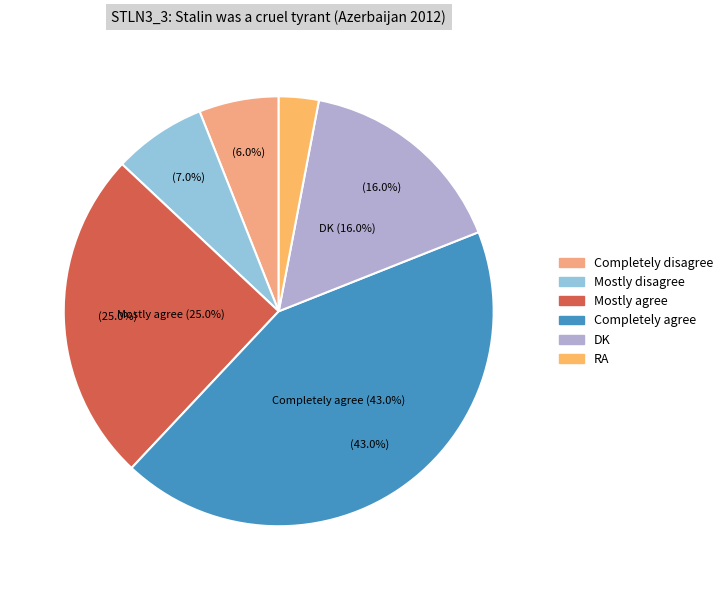

Which slice is the largest?

Completely agree